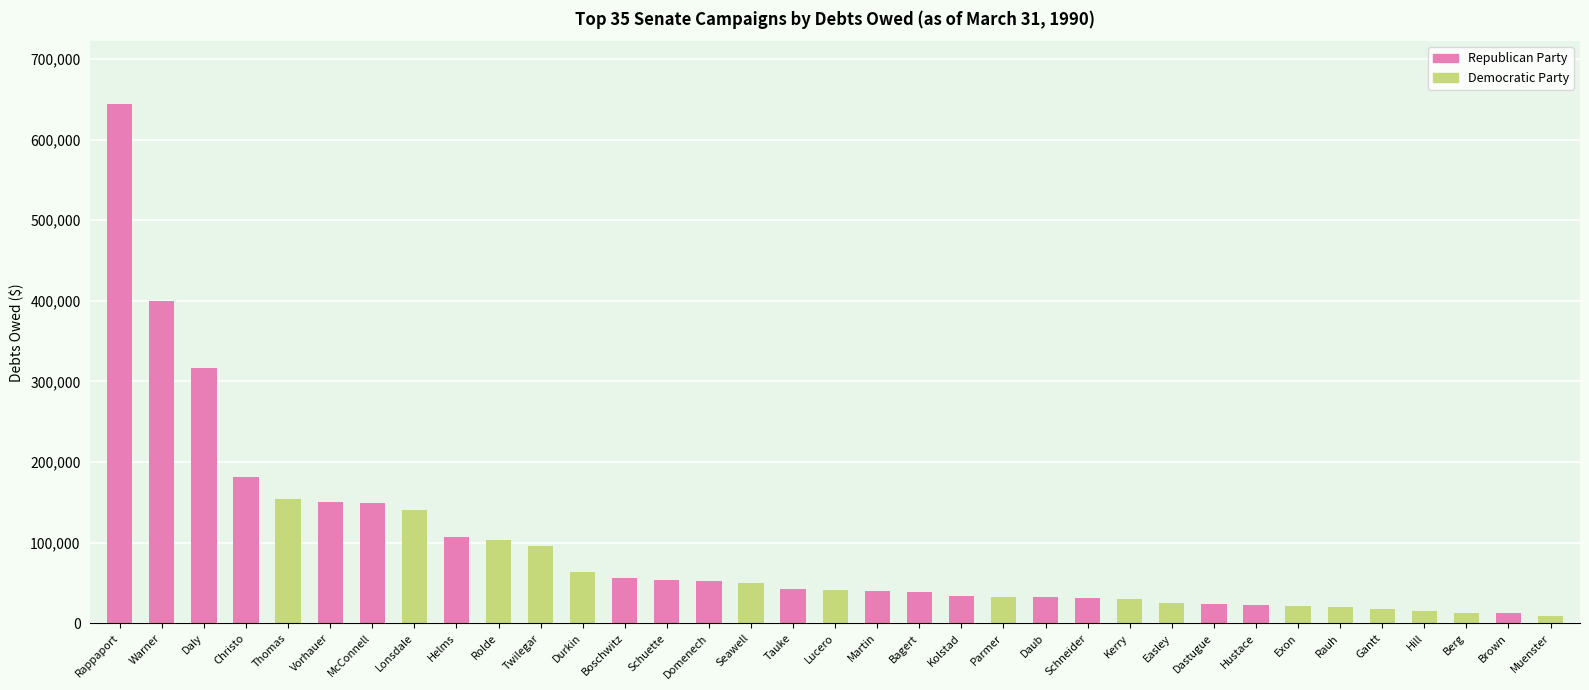

Which series has the largest total across all categories?

Republican Party